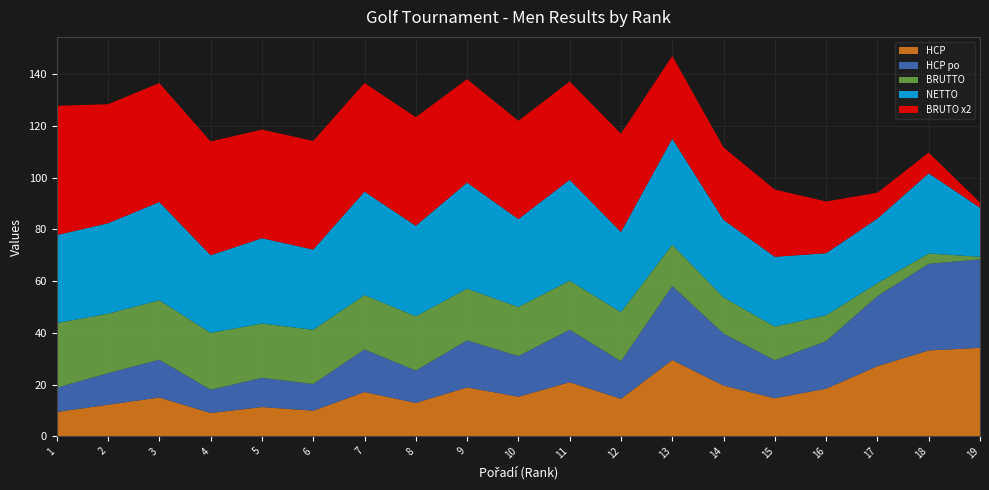

Reading left to right, extract all data points from this chart.

HCP: 9.4	12.2	15.0	9.0	11.3	9.9	17.1	12.9	18.9	15.3	20.9	14.5	29.5	19.6	14.7	18.4	27.1	33.2	34.2
HCP po: 9.4	12.2	14.6	9.0	11.3	10.3	16.5	12.5	18.2	15.7	20.3	14.5	28.6	20.1	14.7	18.4	27.1	33.5	34.2
BRUTTO: 25.0	23.0	23.0	22.0	21.0	21.0	21.0	21.0	20.0	19.0	19.0	19.0	16.0	14.0	13.0	10.0	5.0	4.0	1.0
NETTO: 34.0	35.0	38.0	30.0	33.0	31.0	40.0	35.0	41.0	34.0	39.0	31.0	41.0	30.0	27.0	24.0	25.0	31.0	19.0
BRUTO x2: 50.0	46.0	46.0	44.0	42.0	42.0	42.0	42.0	40.0	38.0	38.0	38.0	32.0	28.0	26.0	20.0	10.0	8.0	2.0